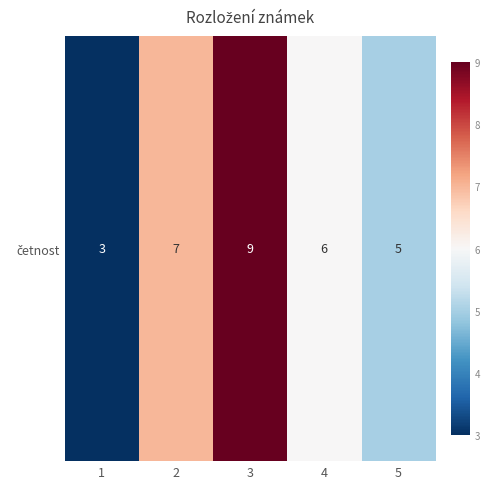

How many data points are less than 6?

2